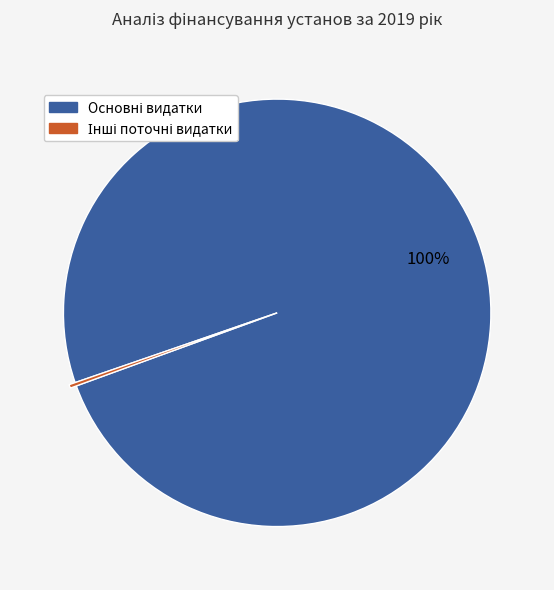

Is there a majority slice in this chart?

Yes